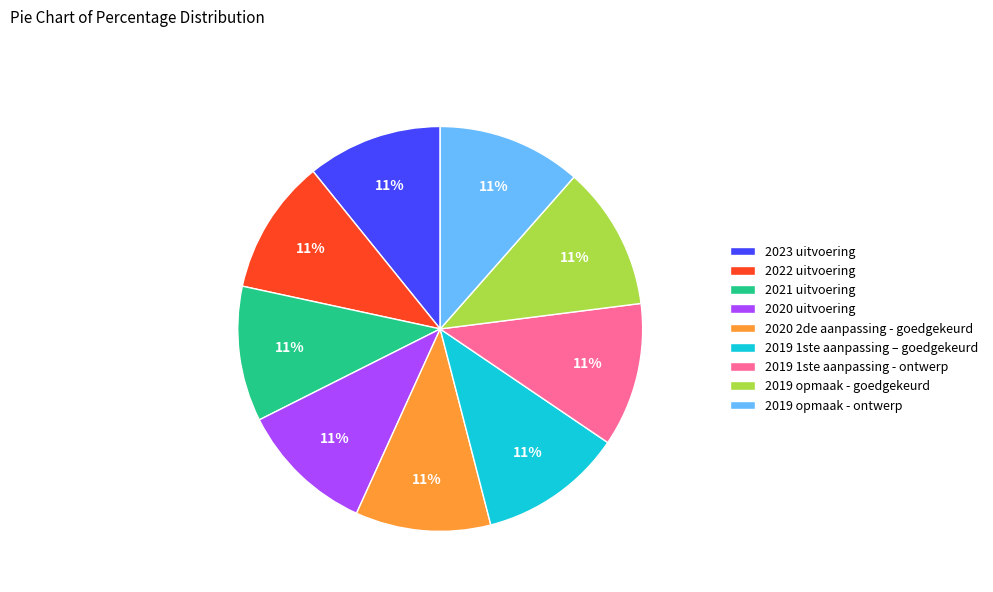

Is the sum of 2019 opmaak - ontwerp and 2023 uitvoering greater than half?

No